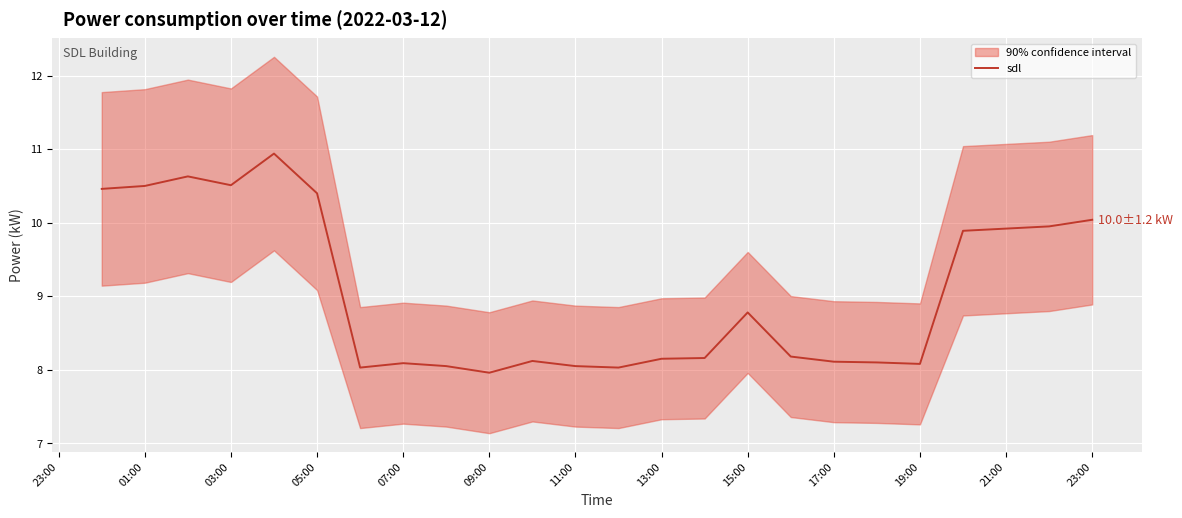

Is it true that sdl equals 8.8 at 15:00?

True